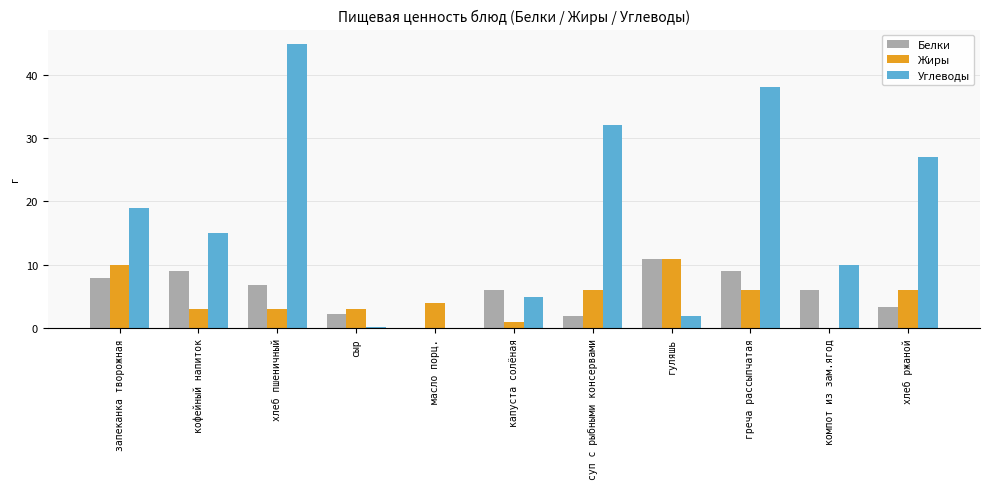

What is the spread (max minus min) of values at хлеб ржаной?

23.7